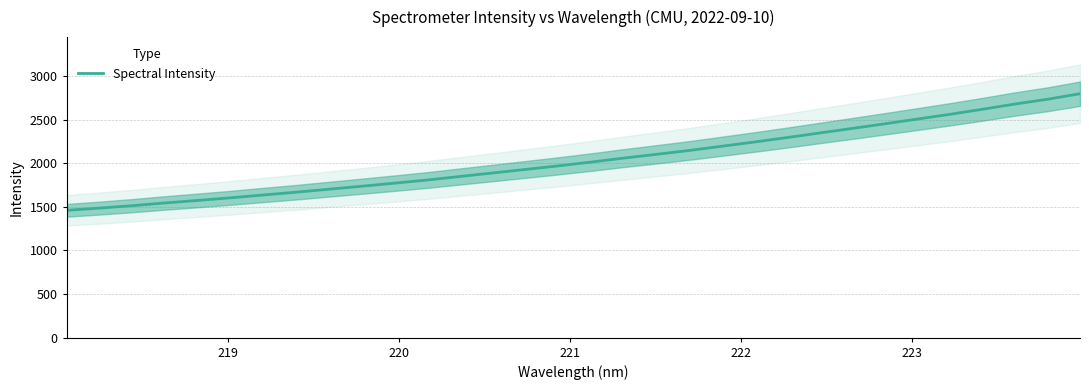

What is the lowest value of the Spectral Intensity series?

1459.5